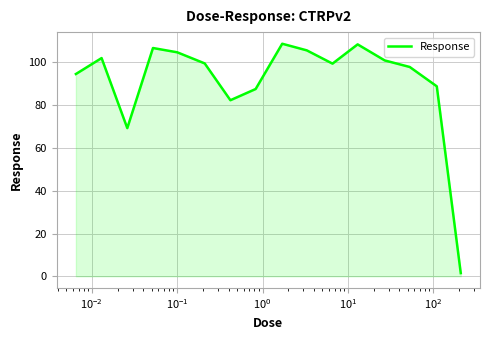

Does the chart display data point markers on the line(s)?

No